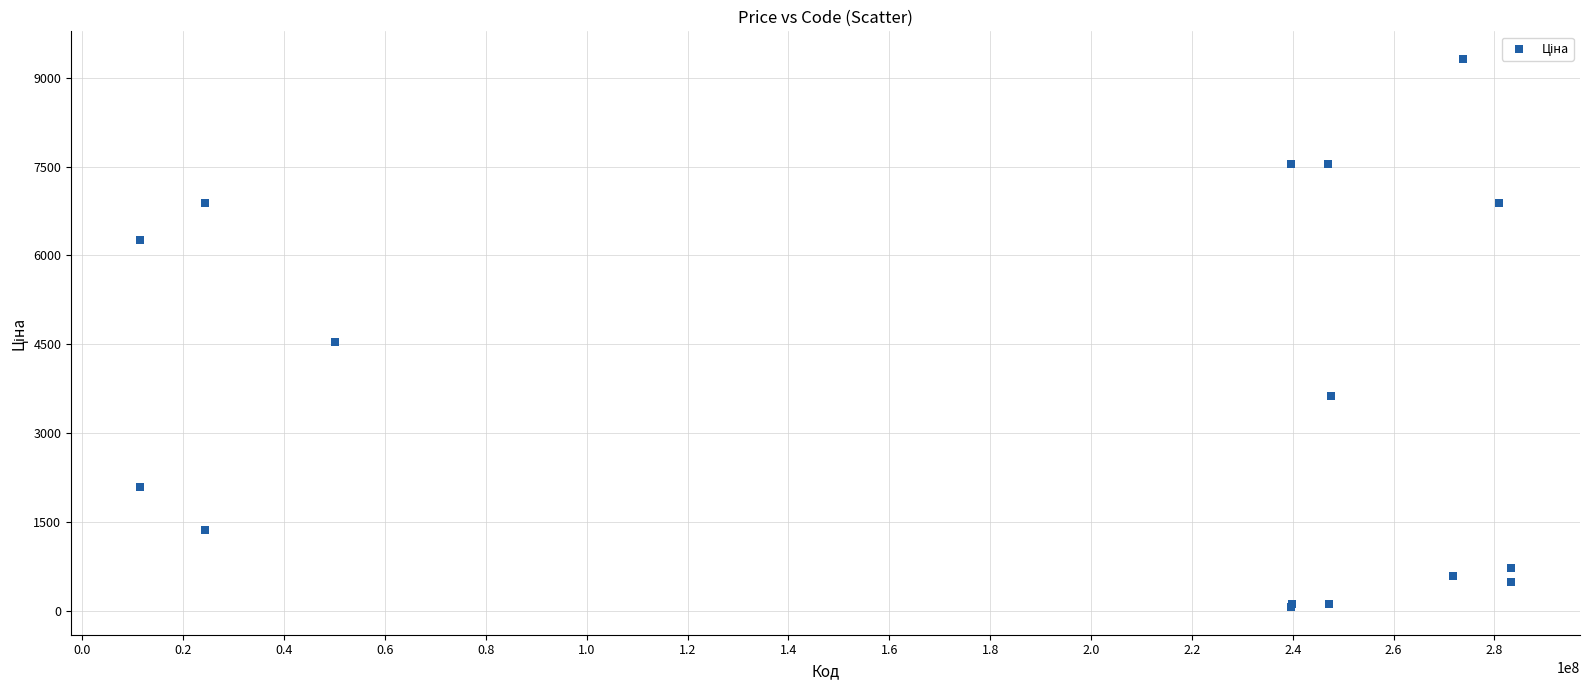

What Y value in the scatter plot is closest to 4689?

4531.4